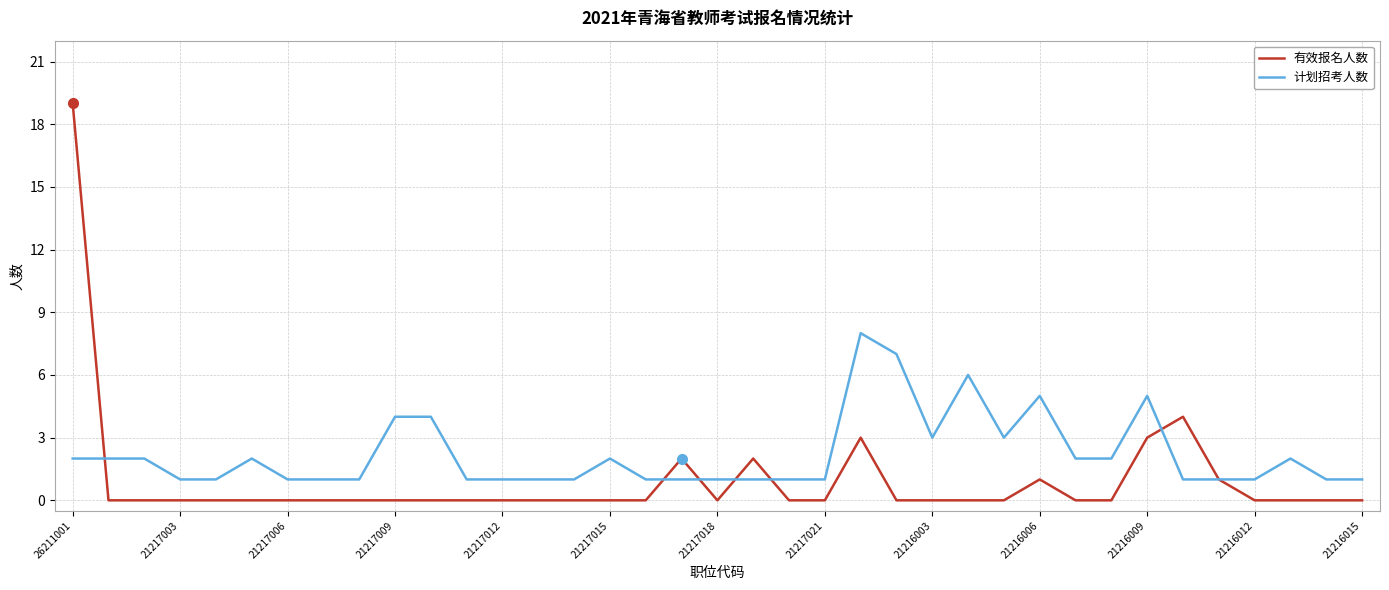

Reading left to right, extract all data points from this chart.

有效报名人数: 19	0	0	0	0	0	0	0	0	0	0	0	0	0	0	0	0	2	0	2	0	0	3	0	0	0	0	1	0	0	3	4	1	0	0	0	0
计划招考人数: 2	2	2	1	1	2	1	1	1	4	4	1	1	1	1	2	1	1	1	1	1	1	8	7	3	6	3	5	2	2	5	1	1	1	2	1	1